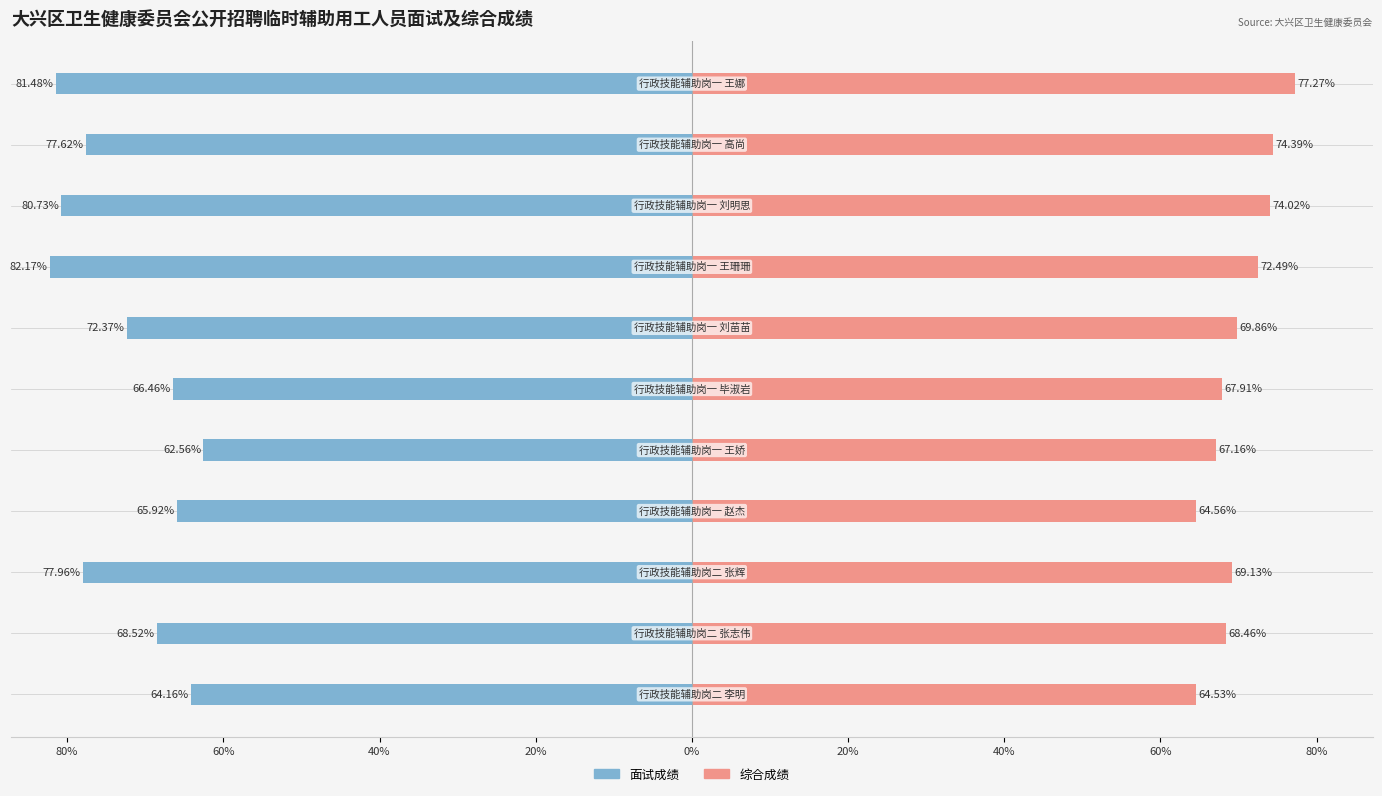

The 面试成绩 series shows -43.8 at 40%. True or false?

False